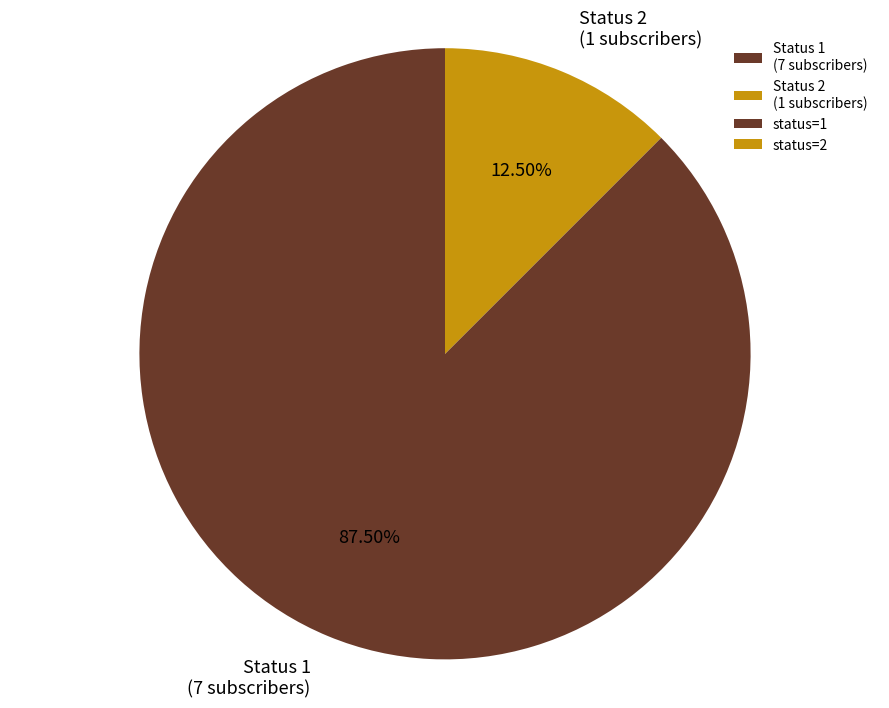

Rank the categories by value from lowest to highest.

Status 2 (1 subscribers), Status 1 (7 subscribers)